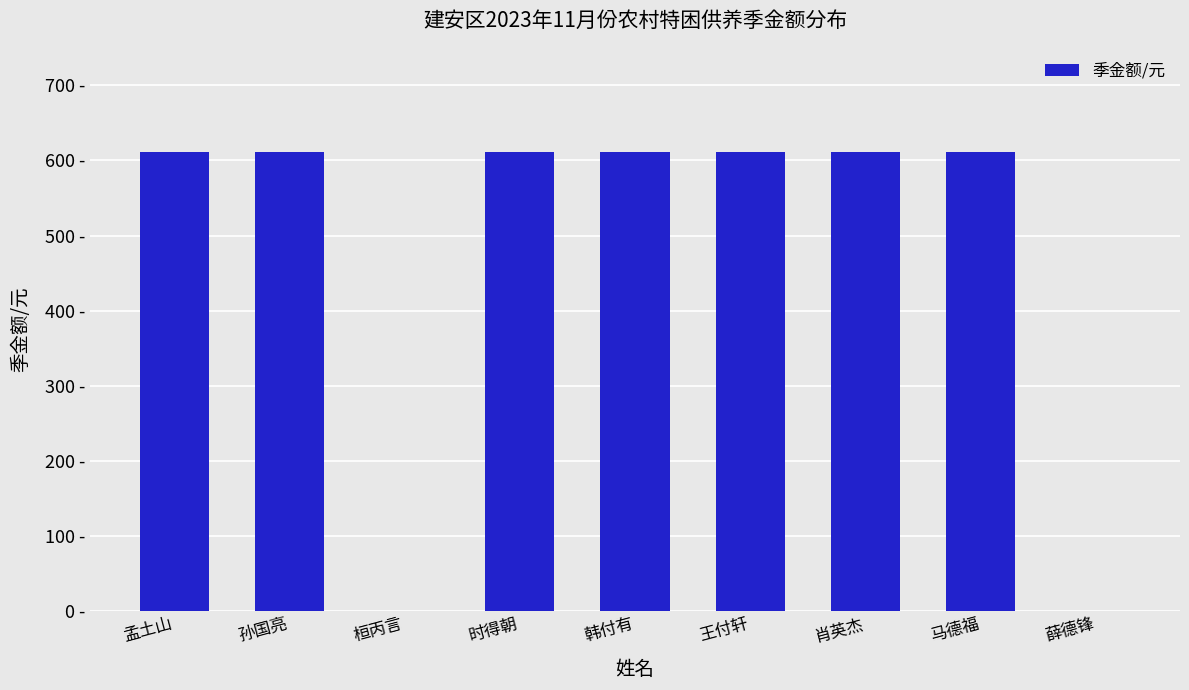

Reading left to right, transcribe all the data shown in this chart.

孟土山=611	孙国亮=611	桓丙言=0	时得朝=611	韩付有=611	王付轩=611	肖英杰=611	马德福=611	薛德锋=0